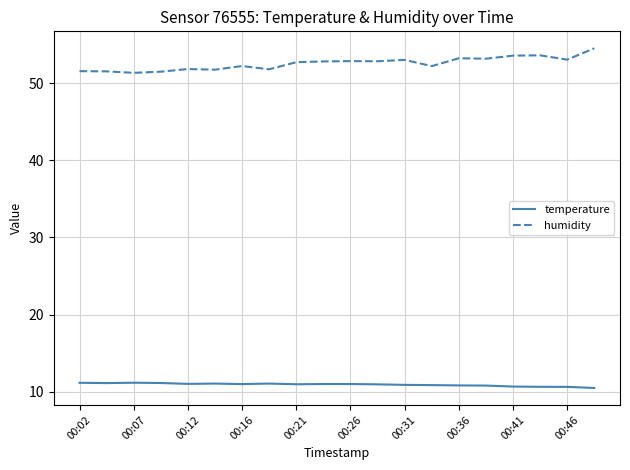

What is the maximum value for temperature?

11.2